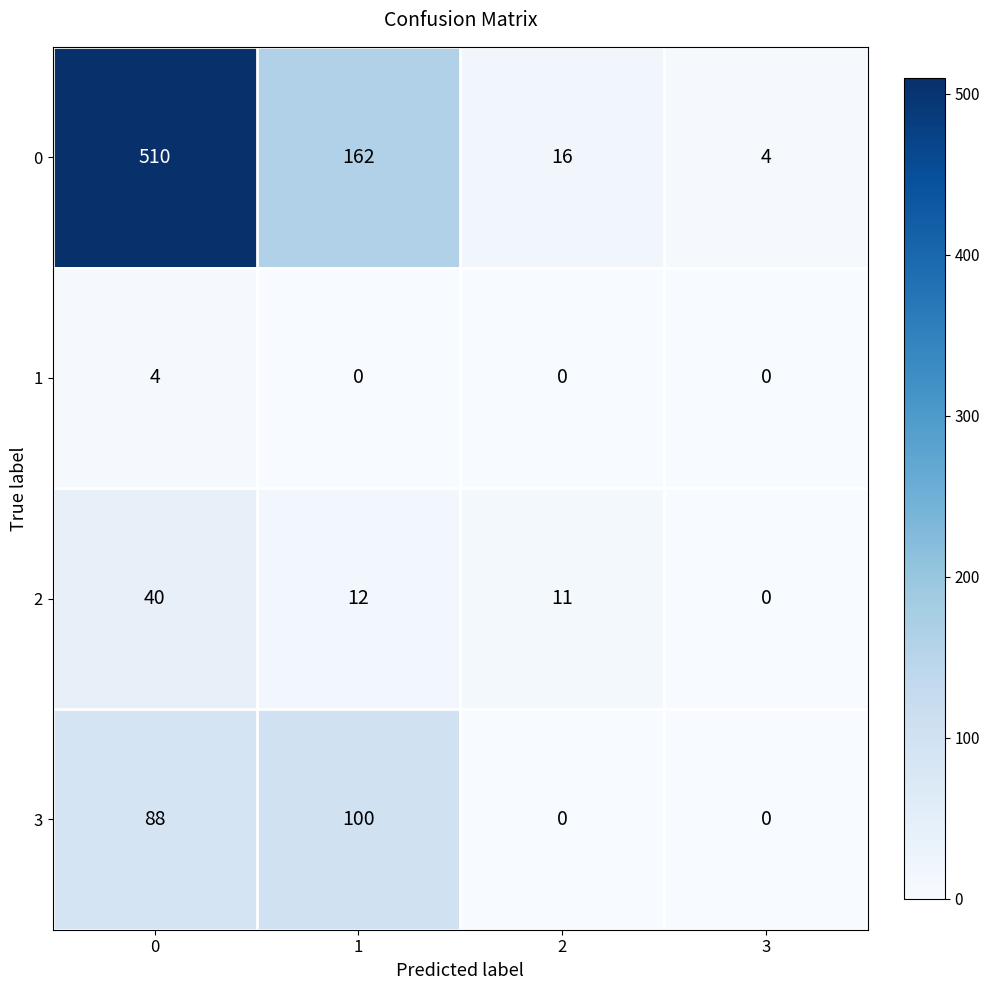

List the series in order of their peak value, highest first.

0, 3, 2, 1